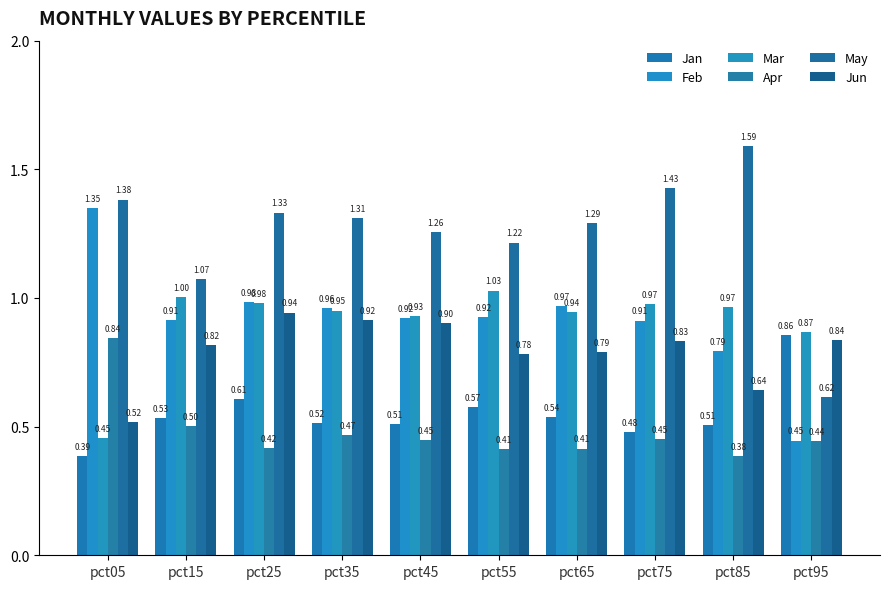

How many groups of bars are there?

10